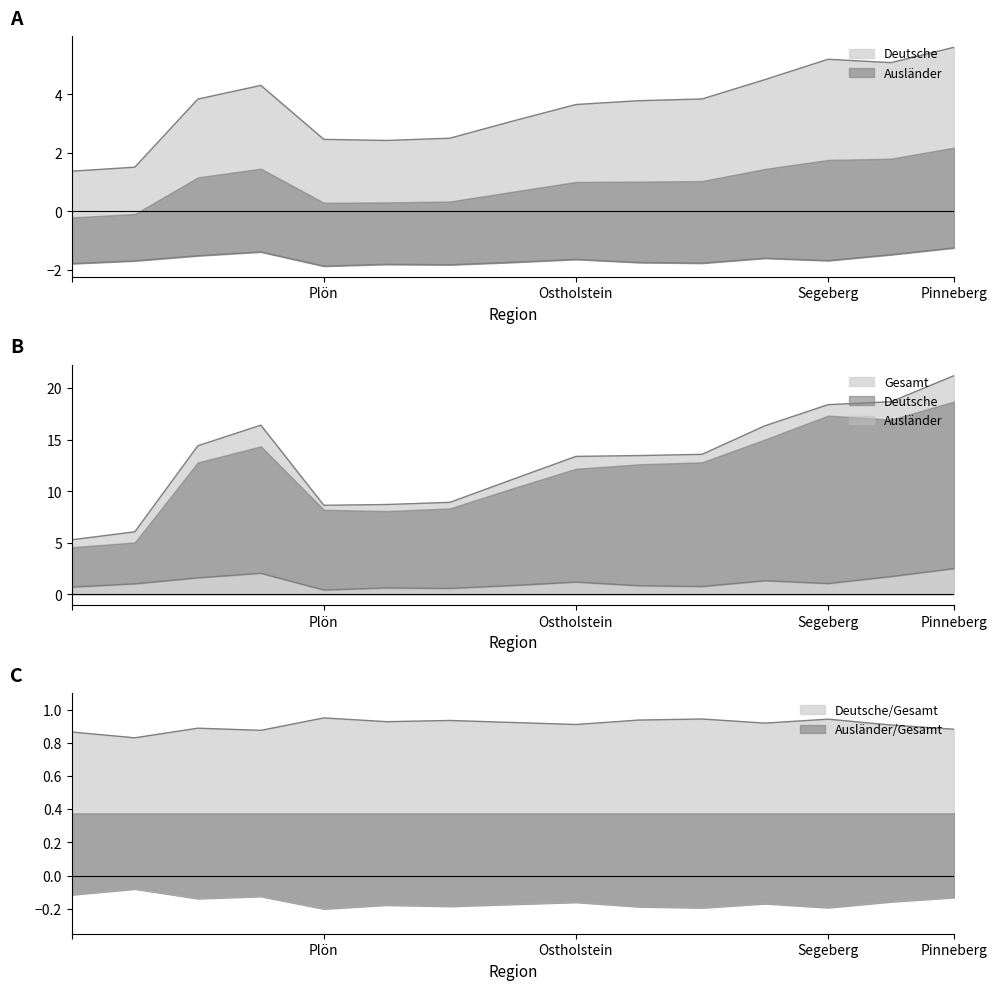

What is the value of the Gesamt point at the 10th from the left?

13.5